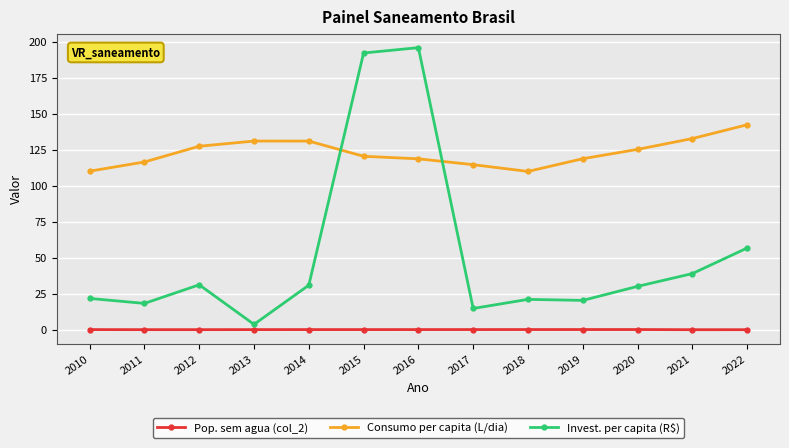

Where is the first local maximum for Invest. per capita (R$)?

2012